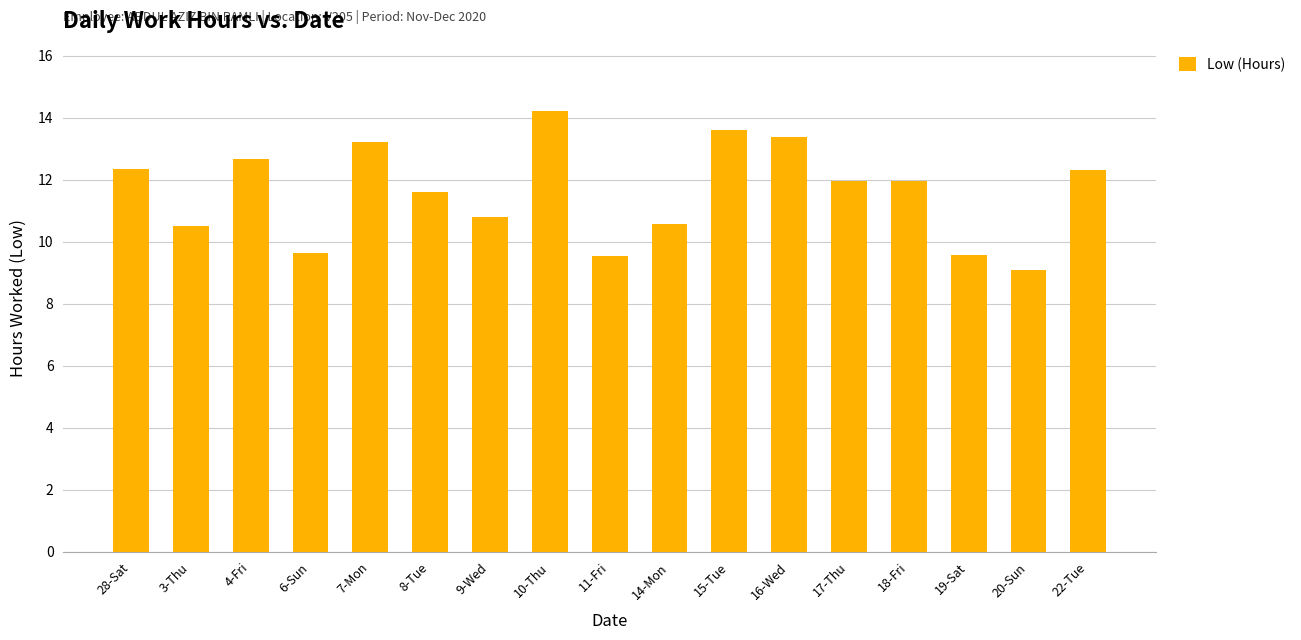

Where is the data nearest to the value 11?

9-Wed